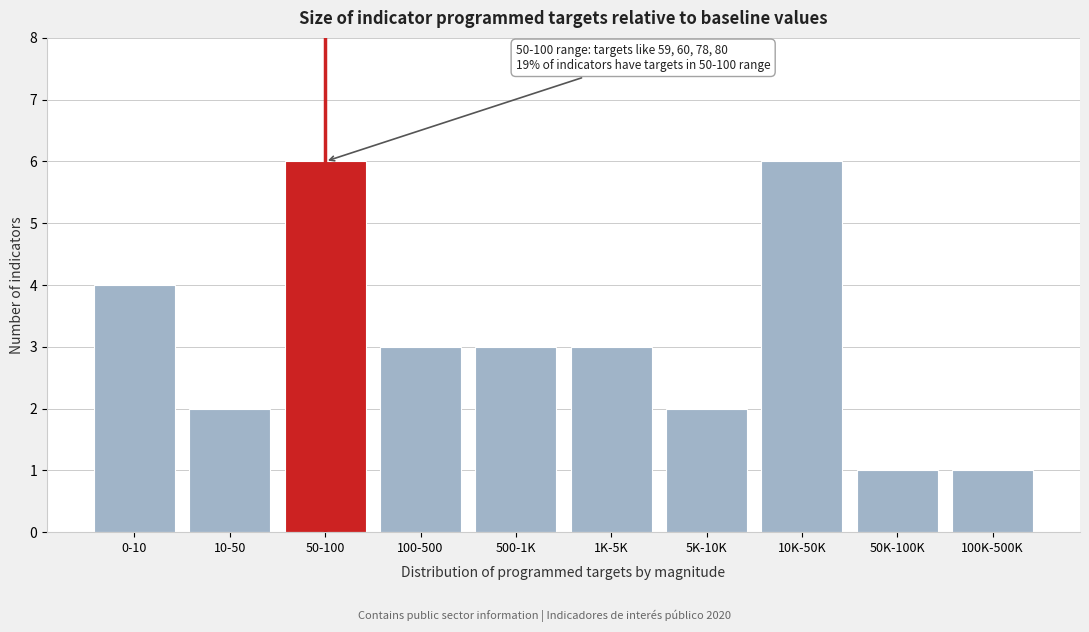

Reading right to left, list all the values displayed in this chart.

1	1	6	2	3	3	3	6	2	4